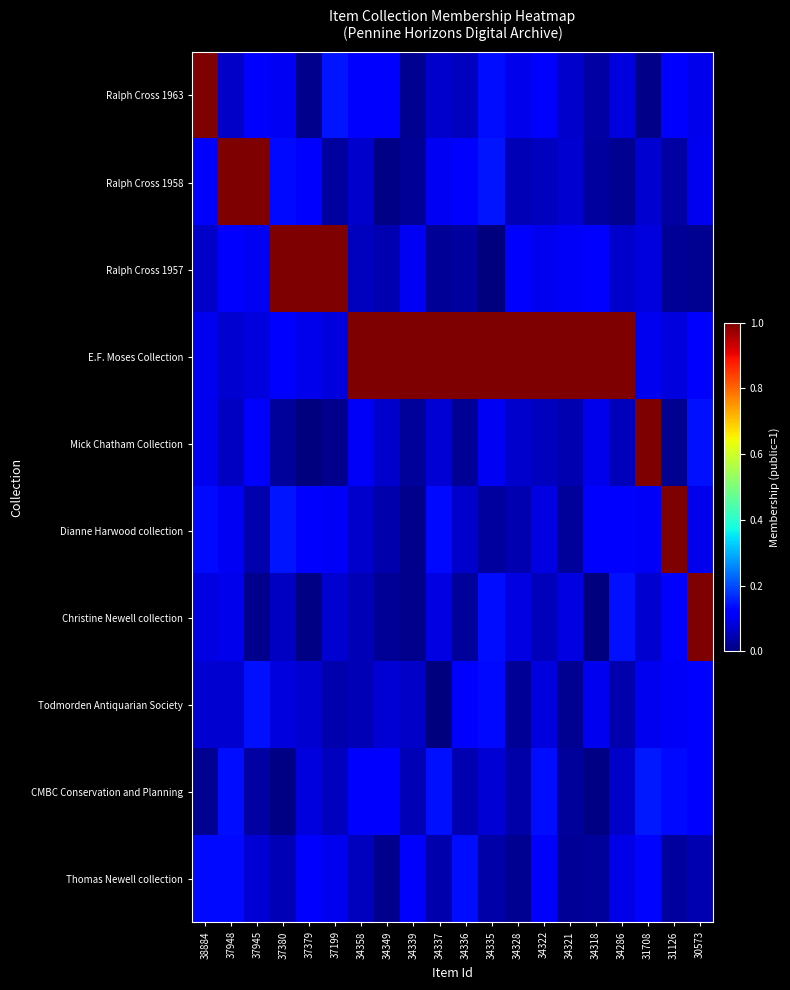

Reading left to right, list all the values displayed in this chart.

Ralph Cross 1963: 38884=1.3	37948=0.1	37945=0.1	37380=0.1	37379=0.0	37199=0.1	34358=0.1	34349=0.1	34339=0.0	34337=0.1	34336=0.1	34335=0.1	34328=0.1	34322=0.1	34321=0.1	34318=0.0	34286=0.1	31708=0.0	31126=0.1	30573=0.1
Ralph Cross 1958: 38884=0.1	37948=1.2	37945=1.3	37380=0.1	37379=0.1	37199=0.0	34358=0.1	34349=0.0	34339=0.0	34337=0.1	34336=0.1	34335=0.1	34328=0.0	34322=0.1	34321=0.1	34318=0.0	34286=0.0	31708=0.1	31126=0.0	30573=0.1
Ralph Cross 1957: 38884=0.1	37948=0.1	37945=0.1	37380=1.2	37379=1.2	37199=1.3	34358=0.1	34349=0.0	34339=0.1	34337=0.0	34336=0.0	34335=0.0	34328=0.1	34322=0.1	34321=0.1	34318=0.1	34286=0.1	31708=0.1	31126=0.0	30573=0.0
E.F. Moses Collection: 38884=0.1	37948=0.1	37945=0.1	37380=0.1	37379=0.1	37199=0.1	34358=1.1	34349=1.1	34339=1.0	34337=1.0	34336=1.0	34335=1.1	34328=1.0	34322=1.2	34321=1.3	34318=1.2	34286=1.1	31708=0.1	31126=0.1	30573=0.1
Mick Chatham Collection: 38884=0.1	37948=0.1	37945=0.1	37380=0.0	37379=0.0	37199=0.0	34358=0.1	34349=0.1	34339=0.0	34337=0.1	34336=0.0	34335=0.1	34328=0.1	34322=0.1	34321=0.0	34318=0.1	34286=0.1	31708=1.3	31126=0.0	30573=0.1
Dianne Harwood collection: 38884=0.1	37948=0.1	37945=0.0	37380=0.1	37379=0.1	37199=0.1	34358=0.1	34349=0.0	34339=0.0	34337=0.1	34336=0.1	34335=0.0	34328=0.0	34322=0.1	34321=0.0	34318=0.1	34286=0.1	31708=0.1	31126=1.1	30573=0.1
Christine Newell collection: 38884=0.1	37948=0.1	37945=0.0	37380=0.1	37379=0.0	37199=0.1	34358=0.0	34349=0.0	34339=0.0	34337=0.1	34336=0.0	34335=0.1	34328=0.1	34322=0.1	34321=0.1	34318=0.0	34286=0.1	31708=0.1	31126=0.1	30573=1.4
Todmorden Antiquarian Society: 38884=0.1	37948=0.1	37945=0.1	37380=0.1	37379=0.1	37199=0.0	34358=0.0	34349=0.1	34339=0.1	34337=0.0	34336=0.1	34335=0.1	34328=0.0	34322=0.1	34321=0.0	34318=0.1	34286=0.0	31708=0.1	31126=0.1	30573=0.1
CMBC Conservation and Planning: 38884=0.0	37948=0.1	37945=0.0	37380=0.0	37379=0.1	37199=0.1	34358=0.1	34349=0.1	34339=0.0	34337=0.1	34336=0.0	34335=0.1	34328=0.0	34322=0.1	34321=0.0	34318=0.0	34286=0.1	31708=0.1	31126=0.1	30573=0.1
Thomas Newell collection: 38884=0.1	37948=0.1	37945=0.1	37380=0.0	37379=0.1	37199=0.1	34358=0.1	34349=0.0	34339=0.1	34337=0.0	34336=0.1	34335=0.0	34328=0.0	34322=0.1	34321=0.0	34318=0.0	34286=0.1	31708=0.1	31126=0.0	30573=0.0